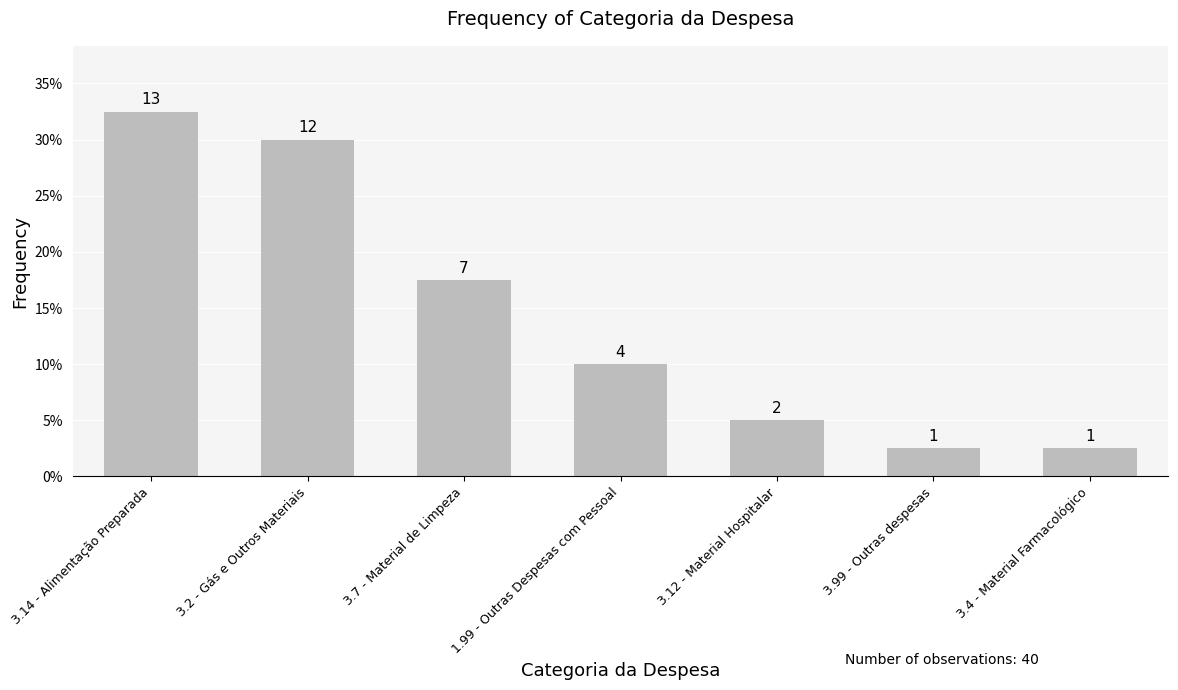

Where does the data first go above 4?

3.14 - Alimentação Preparada